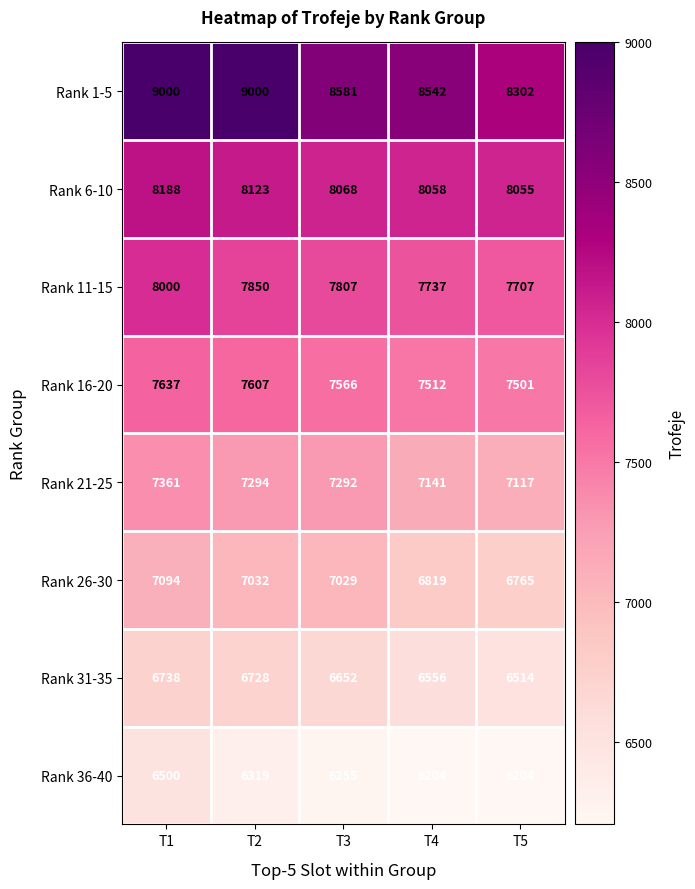

Which series changed the most between T3 and T5?

Rank 1-5